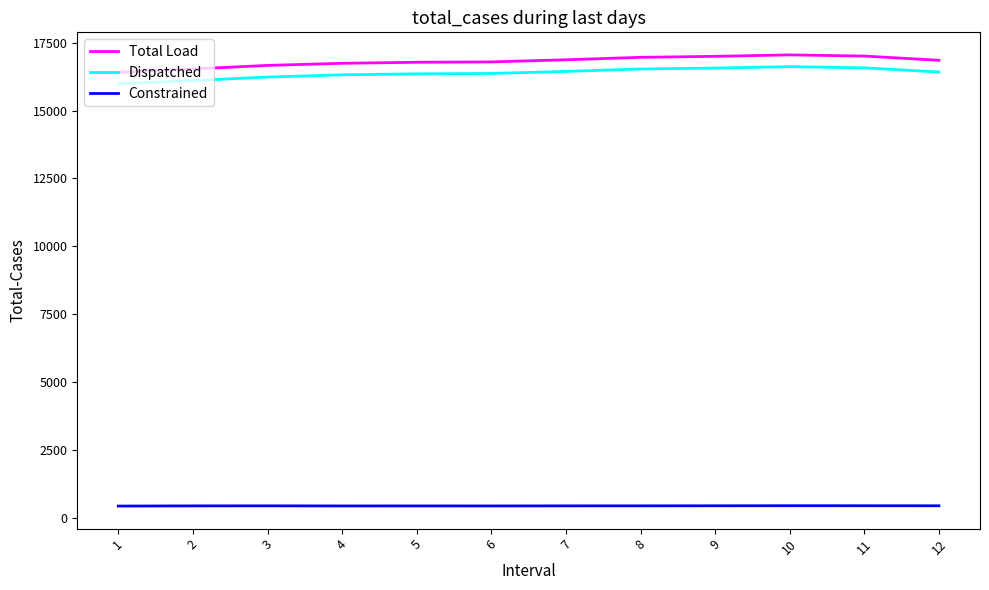

What is the spread (max minus min) of values at 3?

16238.7